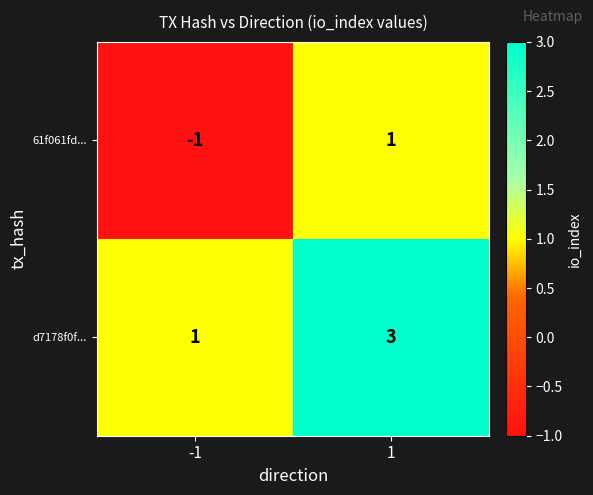

What value does the d7178f0f... series have at 1?

3